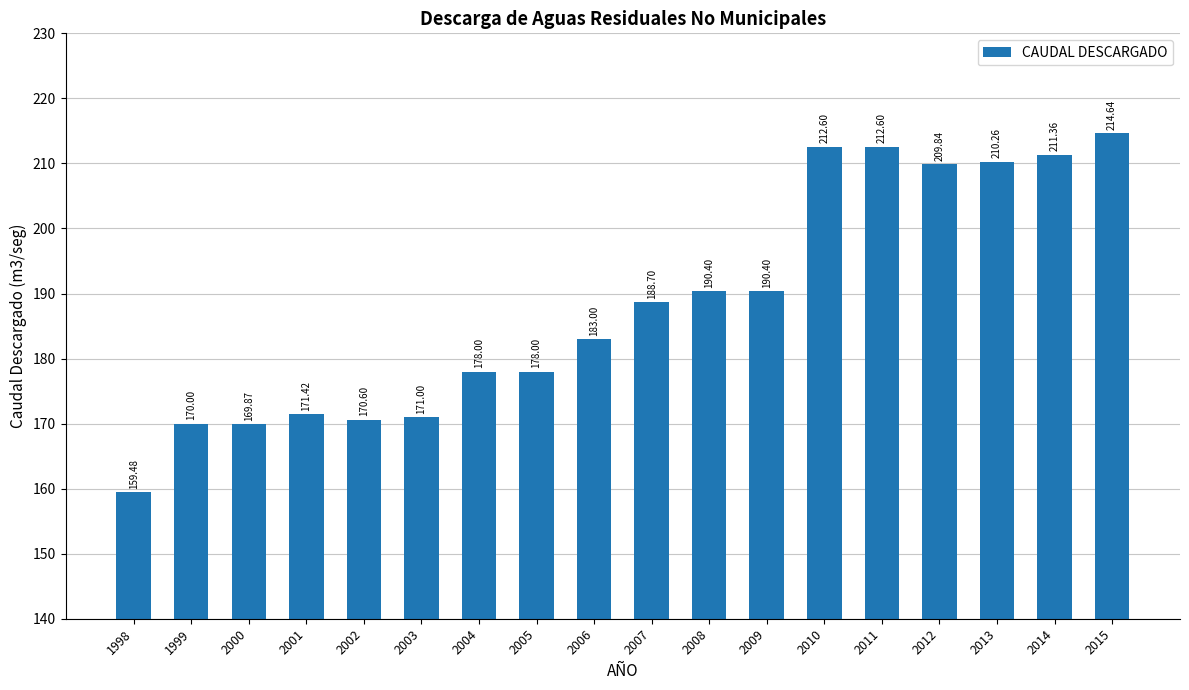

What is the sum of all values?

3392.2